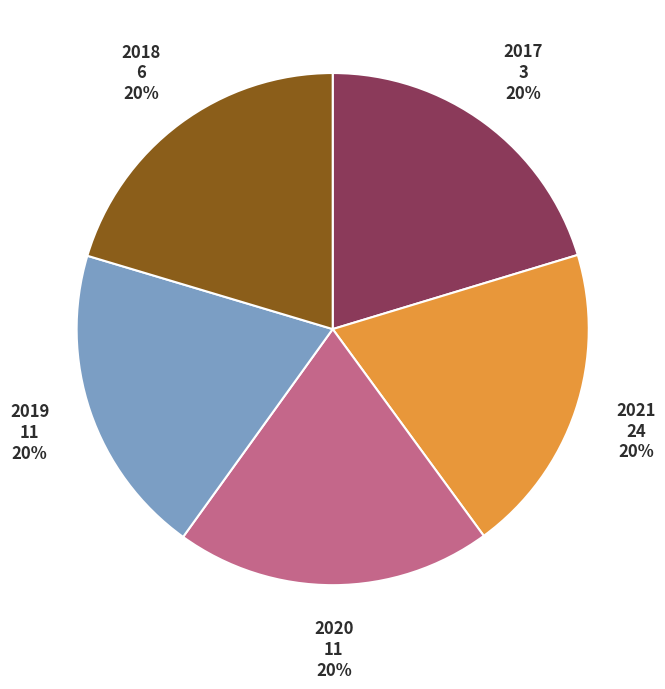

To the nearest percent, what is the average slice percentage?

20%